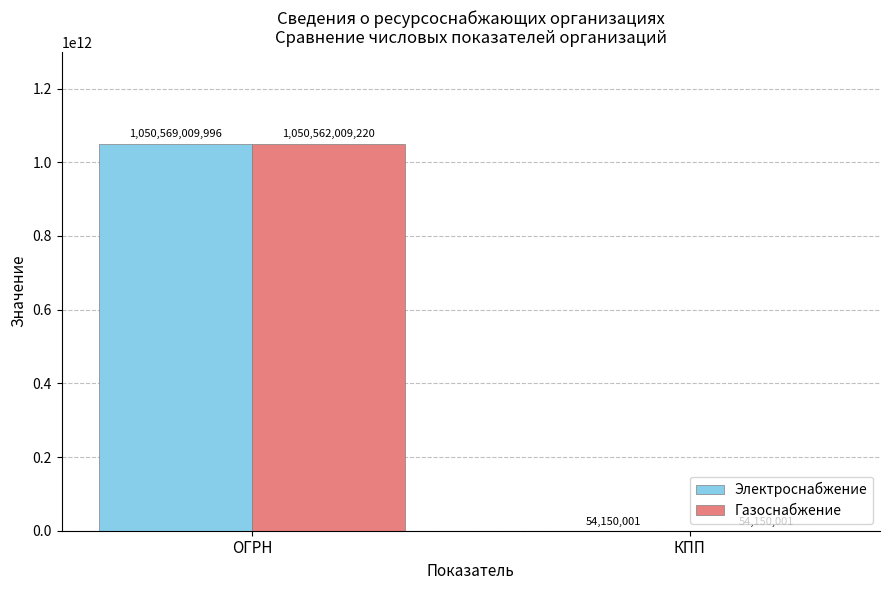

Which series changed the most between ОГРН and КПП?

Электроснабжение